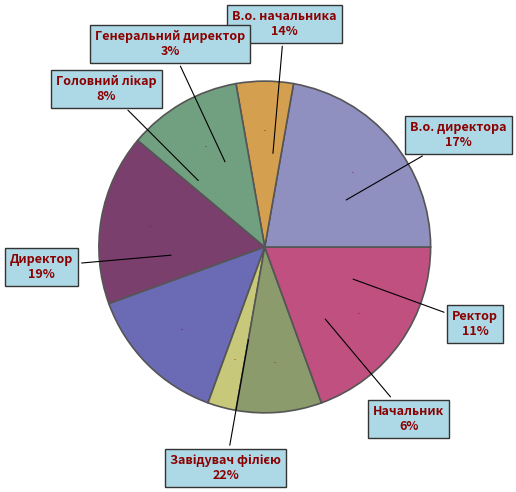

What percentage is the Головний лікар slice, to the nearest percent?

8%